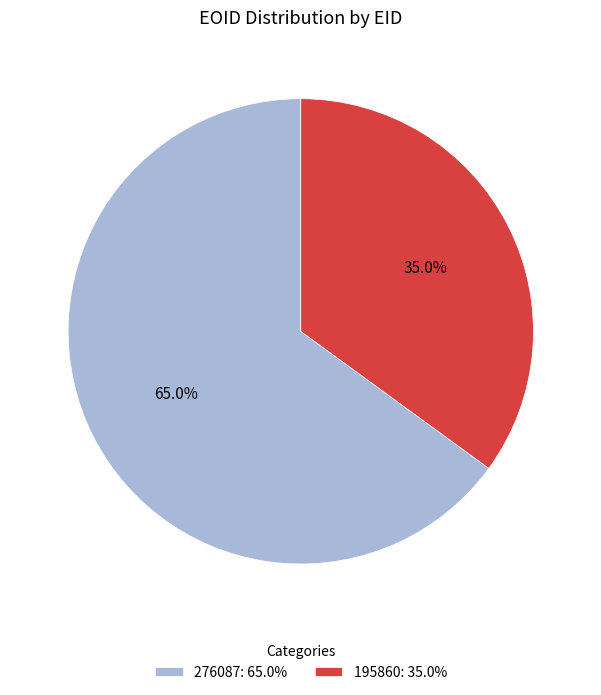

To the nearest percent, what is the combined percentage of 276087 and 195860?

100%